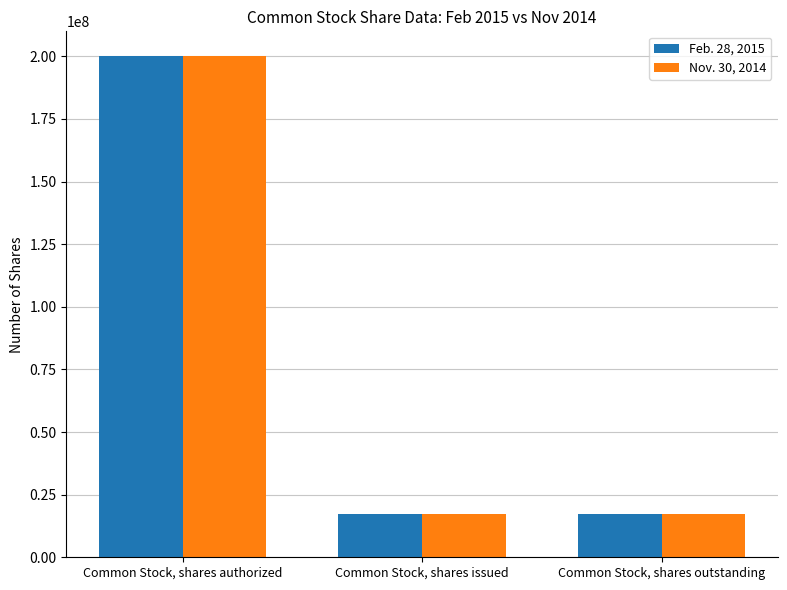

What is the total value across all series at Common Stock, shares issued?

34909090